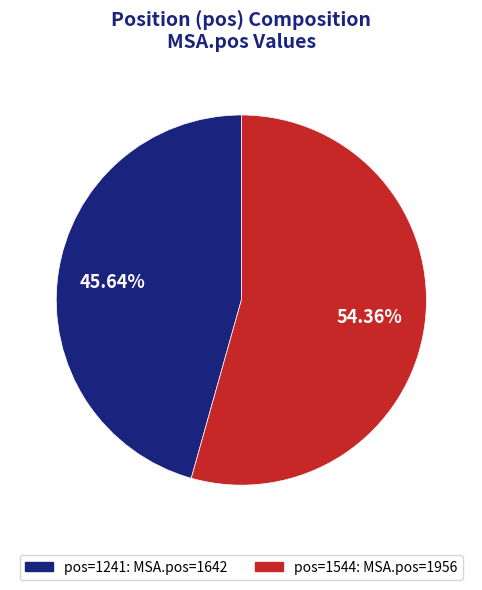

How many slices are in this pie chart?

2